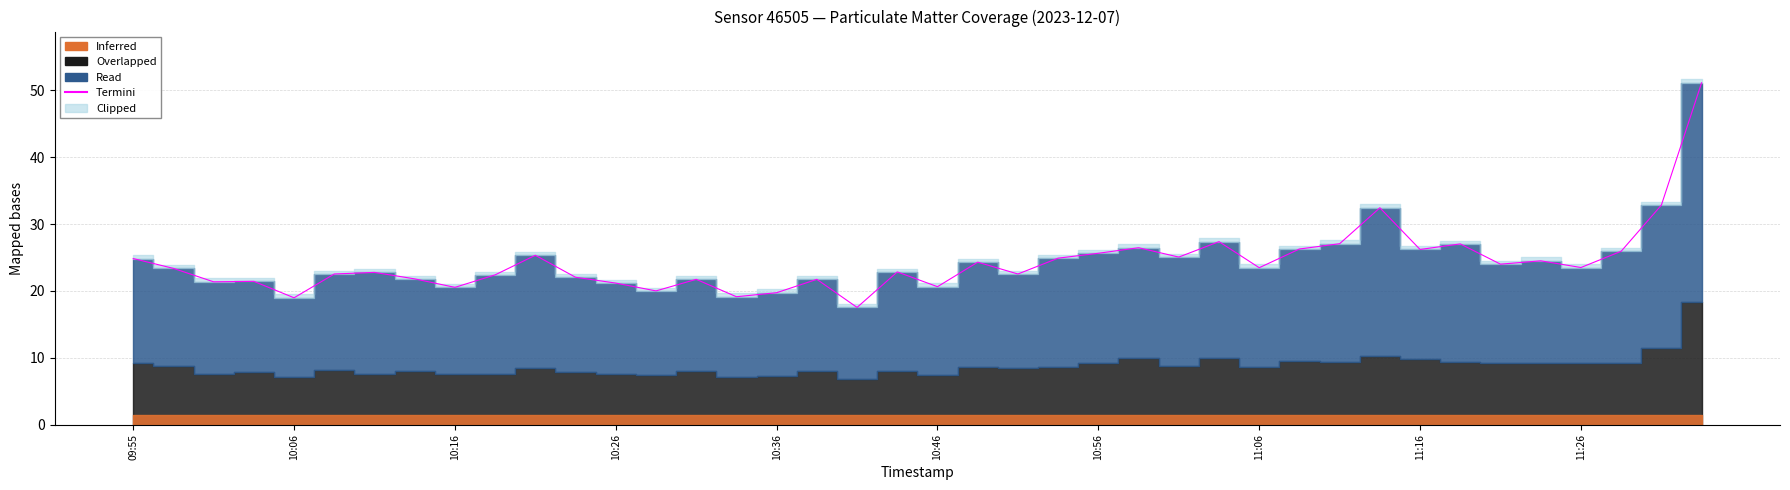

At which category does the chart reach its peak across all series?

39